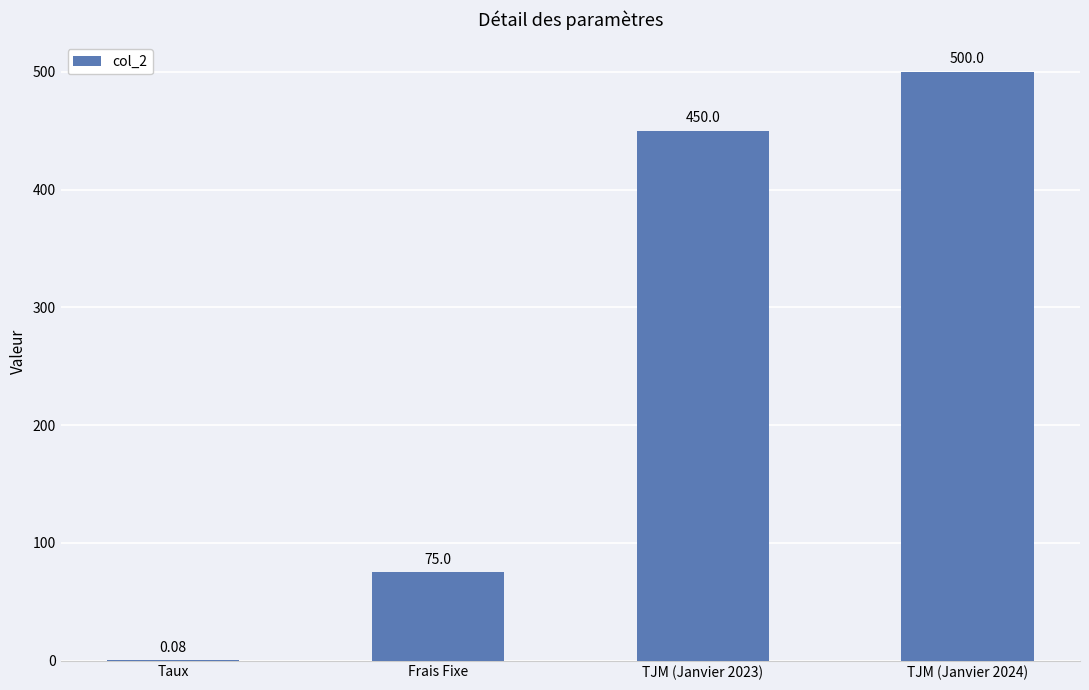

What is the sum of all values?

1025.1